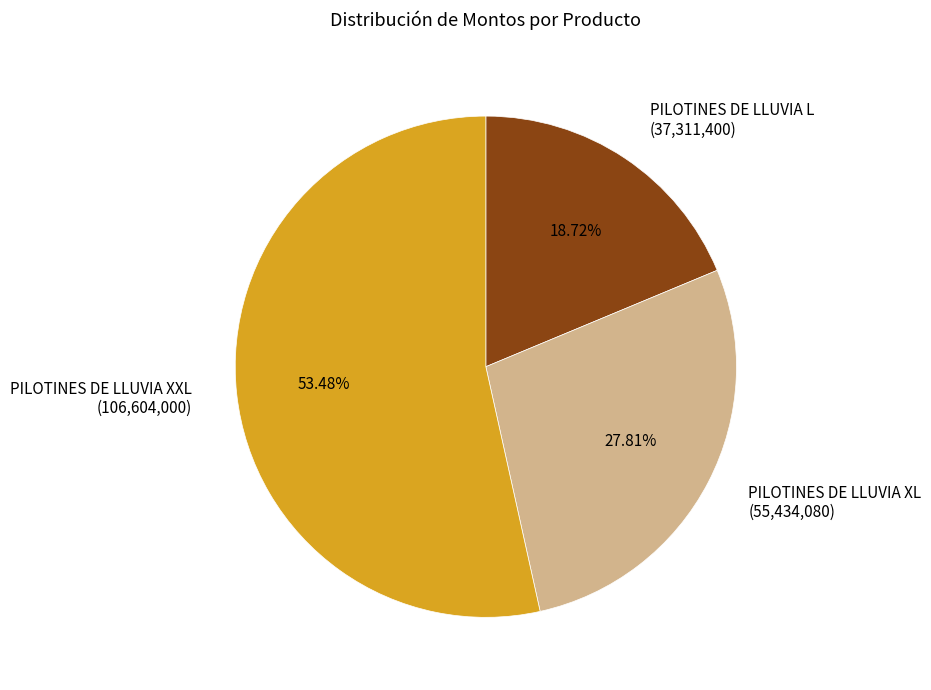

The PILOTINES DE LLUVIA L slice represents 11% of the pie. True or false?

False